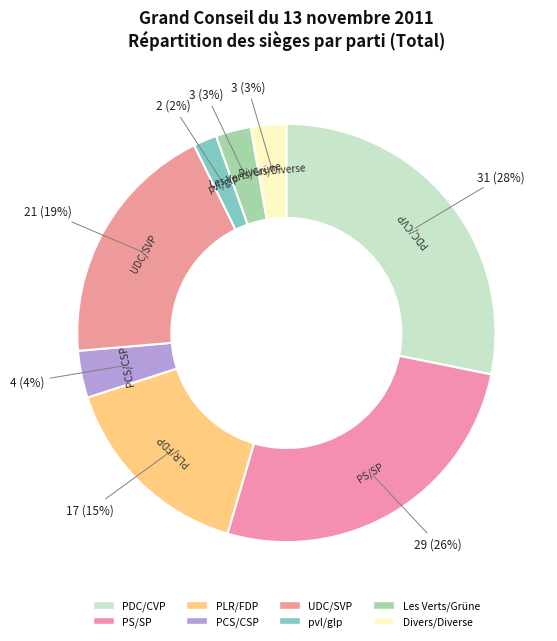

Combined, do PS/SP and Divers/Diverse account for over 50%?

No